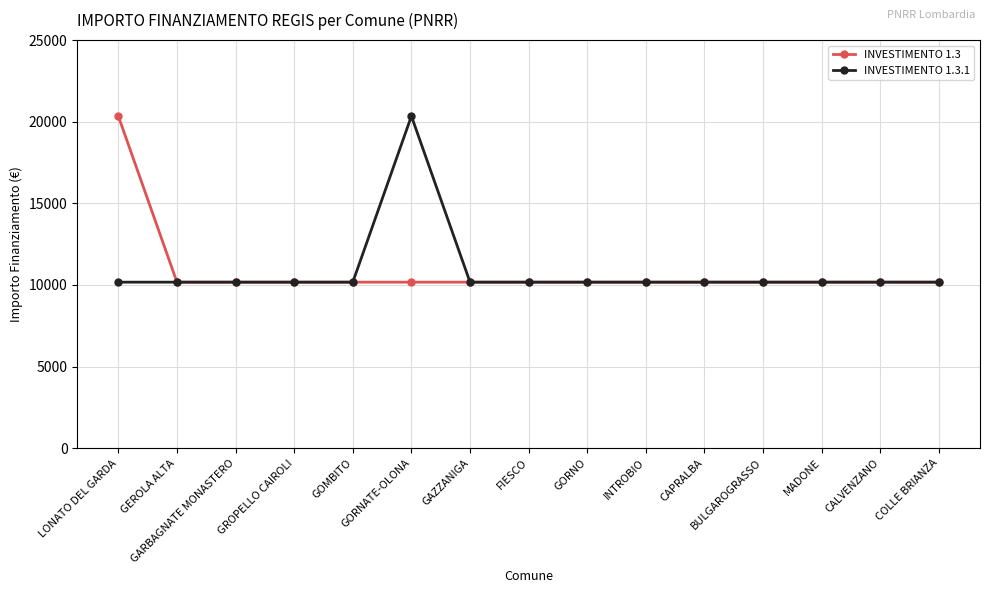

Reading right to left, transcribe all the data shown in this chart.

INVESTIMENTO 1.3: 10172	10172	10172	10172	10172	10172	10172	10172	10172	10172	10172	10172	10172	10172	20344
INVESTIMENTO 1.3.1: 10172	10172	10172	10172	10172	10172	10172	10172	10172	20344	10172	10172	10172	10172	10172